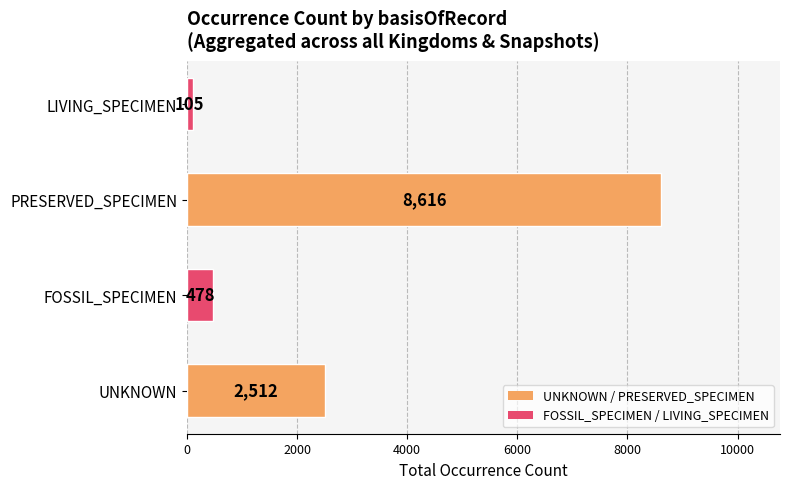

What is the change in value from UNKNOWN to PRESERVED_SPECIMEN?

+6104